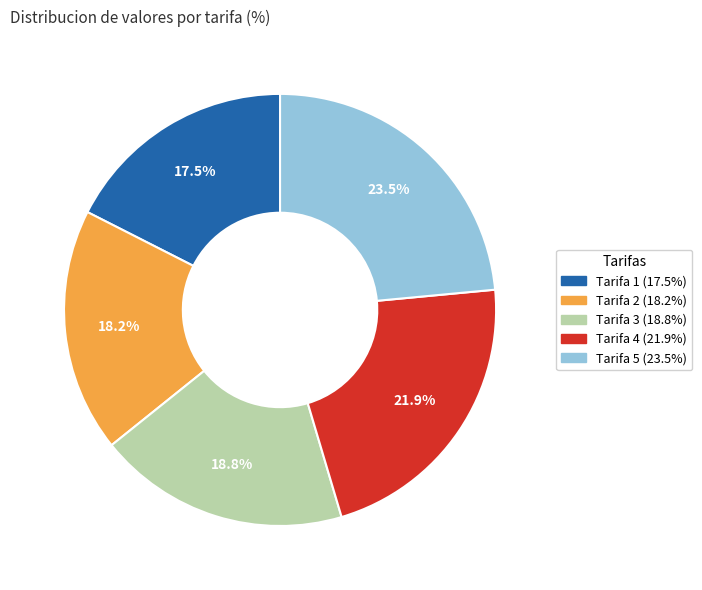

Is there a majority slice in this chart?

No